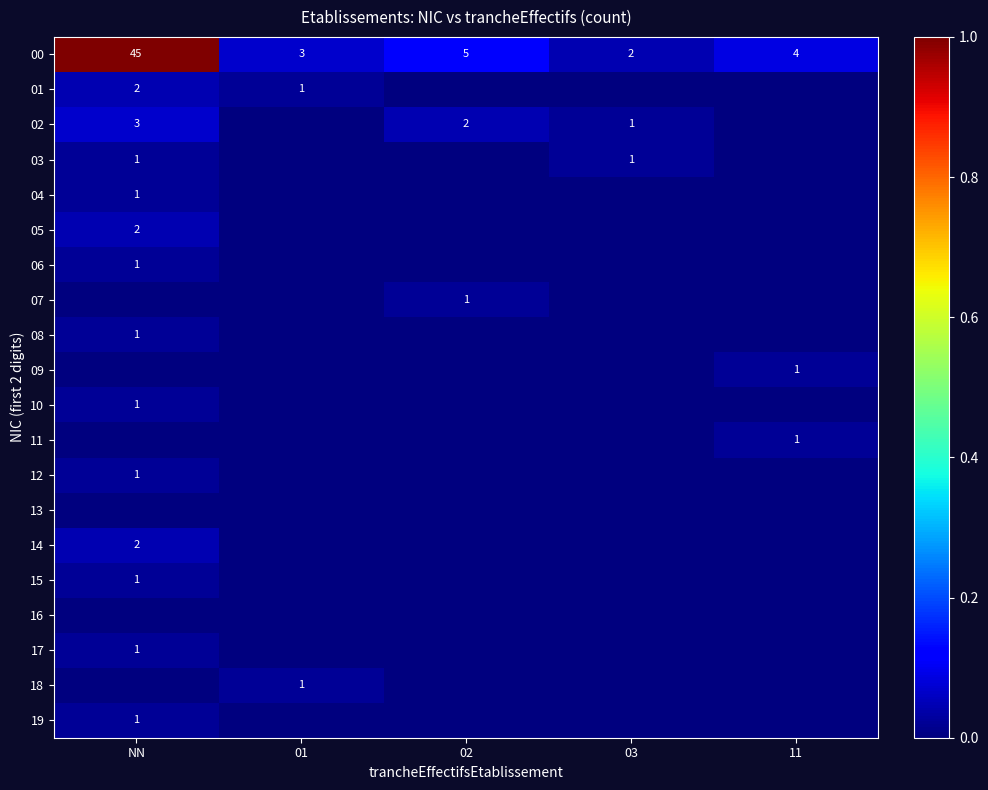

Rank the categories by 00 value from highest to lowest.

NN, 02, 11, 01, 03